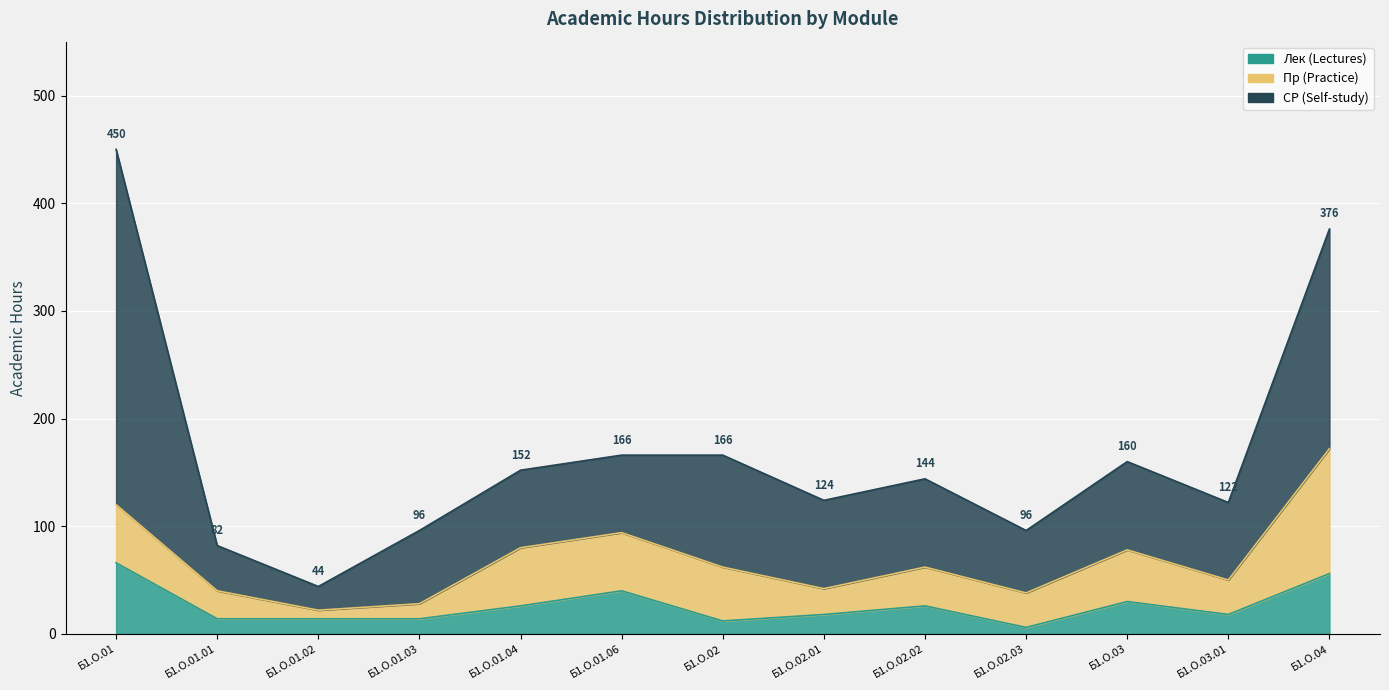

What is the value of the СР point at the 5th from the left?

72